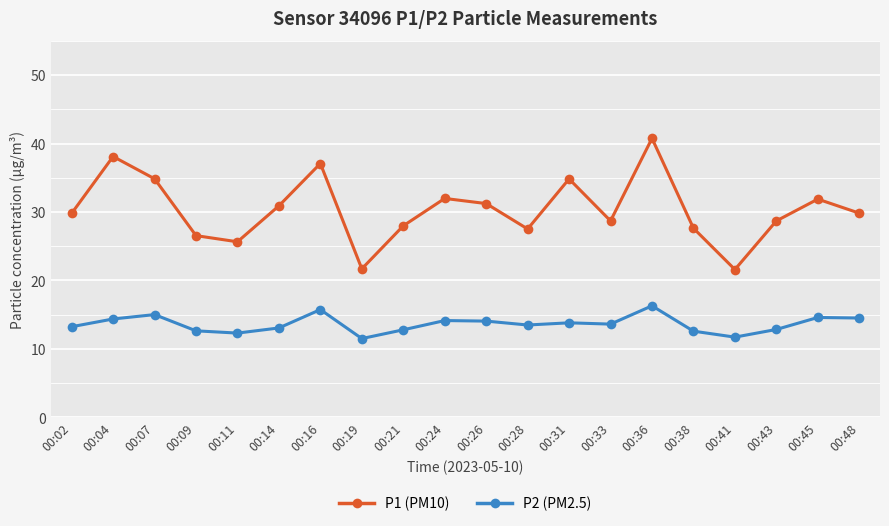

What is the highest value of the P2 (PM2.5) series?

16.3